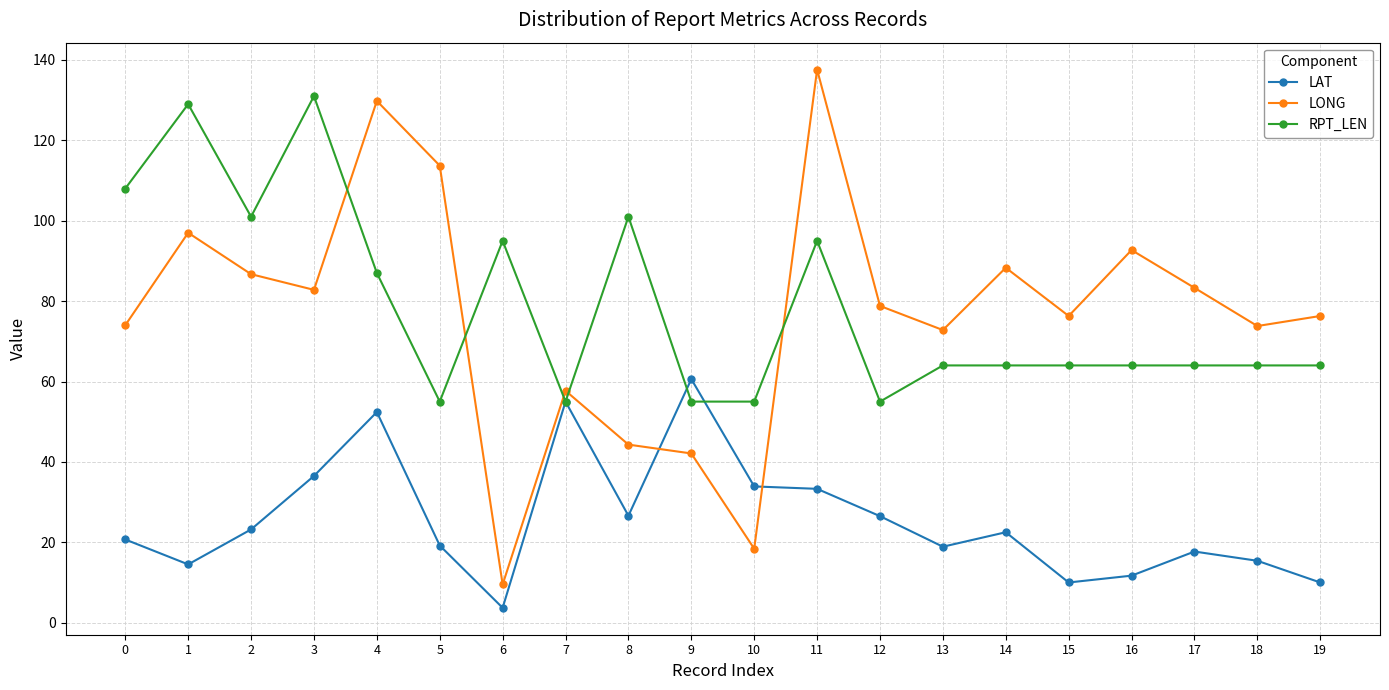

Is it true that RPT_LEN equals 131.0 at 3?

True